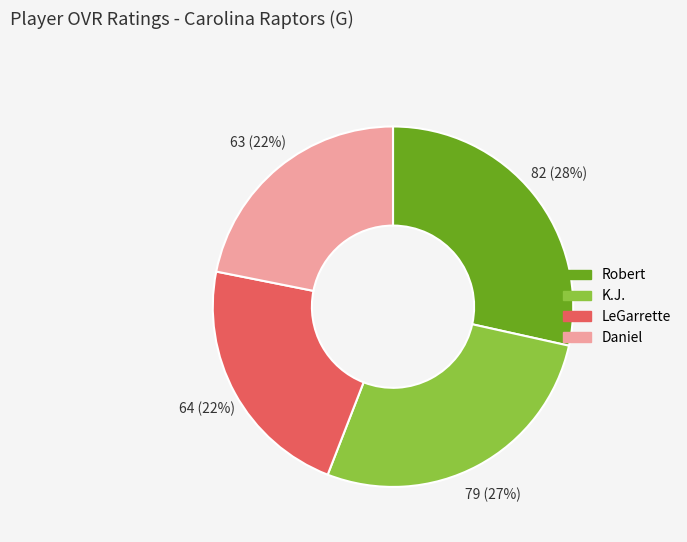

Which slice is the largest?

Robert